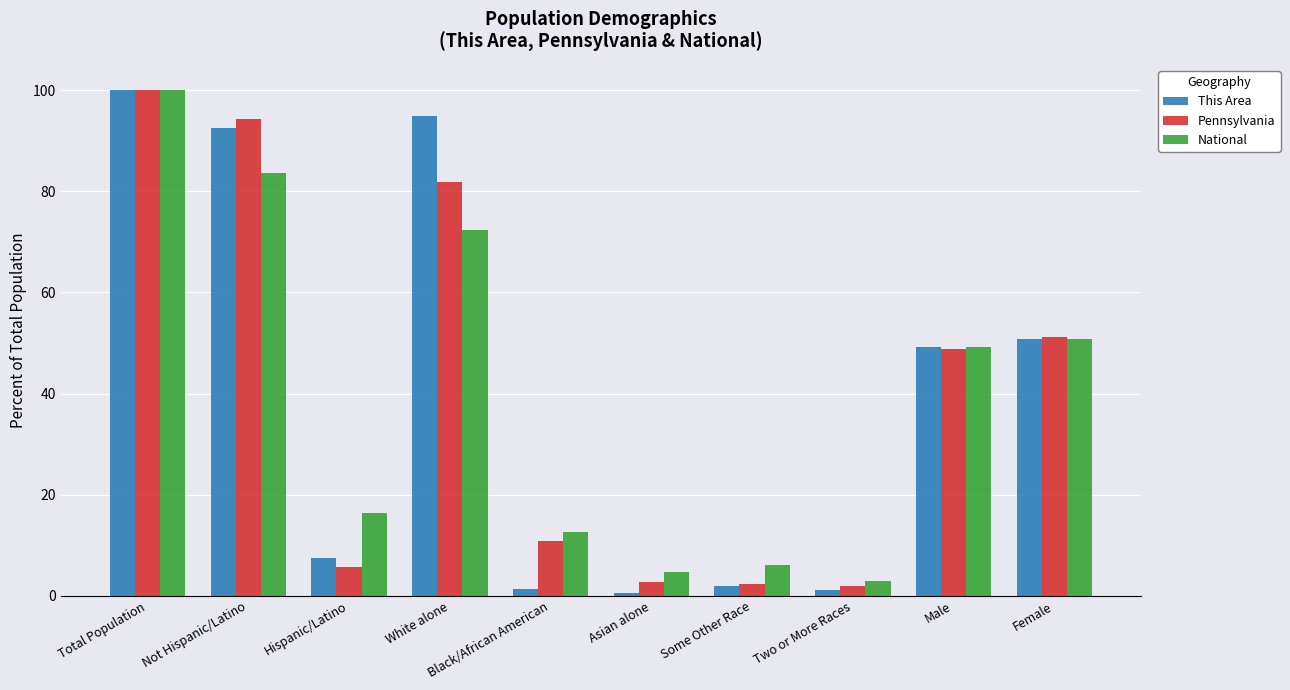

Rank the series by their average value, from lowest to highest.

National, Pennsylvania, This Area